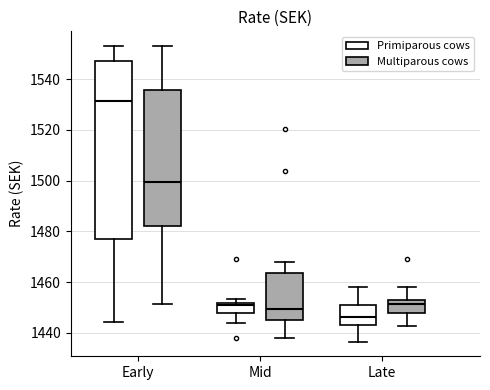

Comparing the boxes themselves (not the whiskers), which one is the tallest?

Early (Primiparous cows)